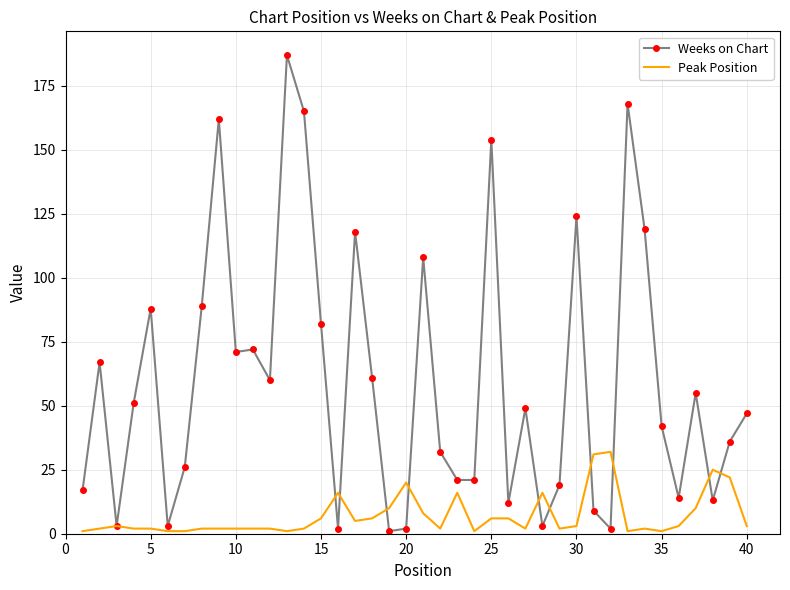

What is the maximum value for Peak Position?

32